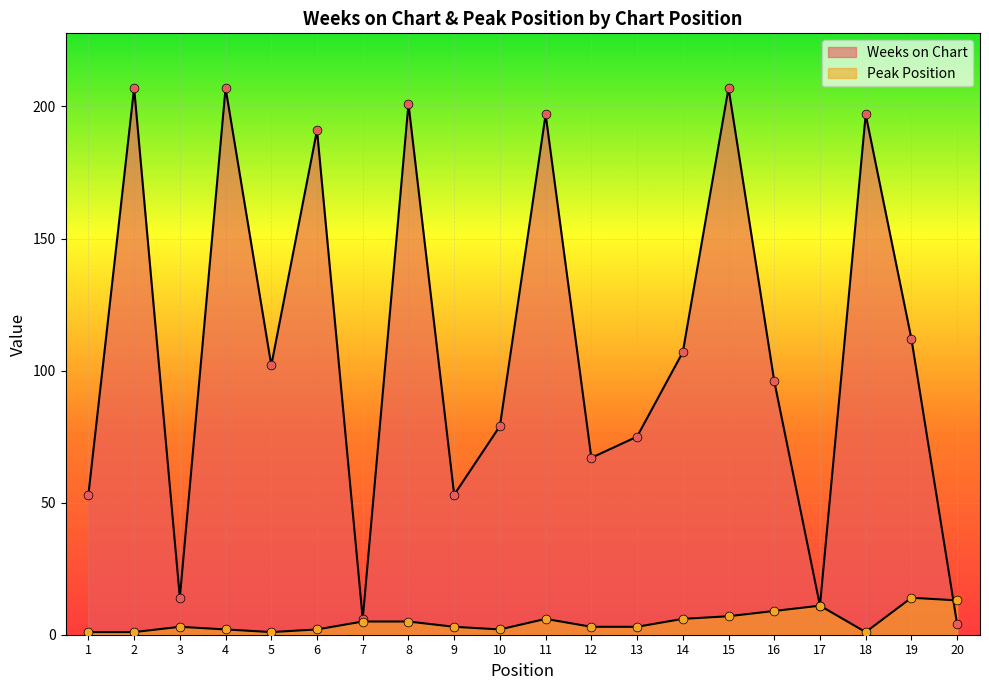

At which category is the sum across all series the highest?

15